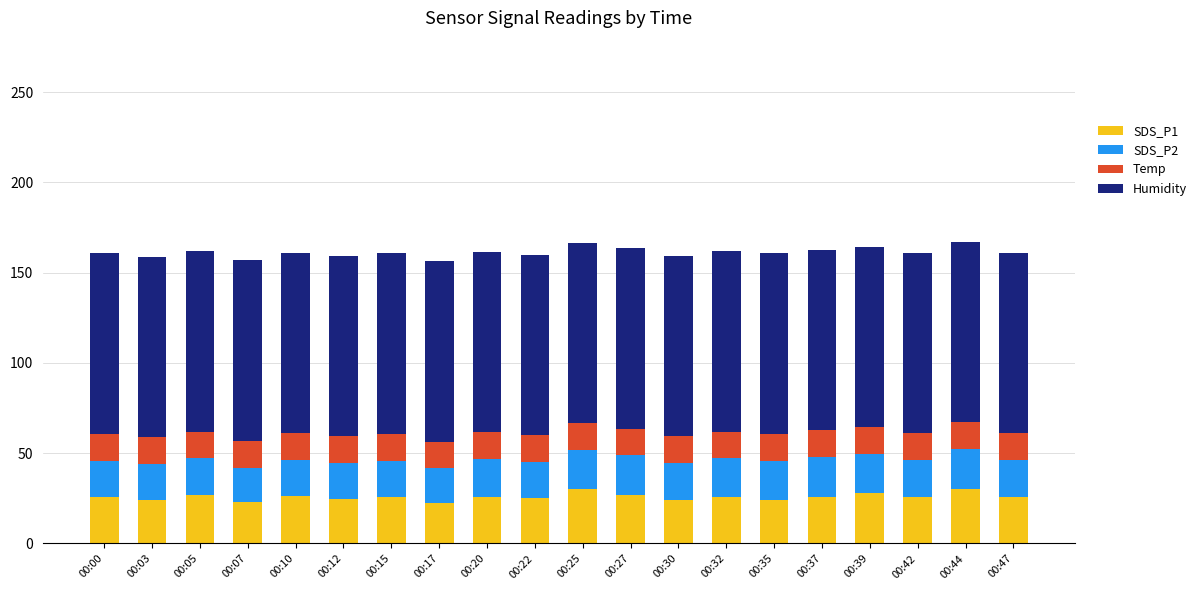

What is the sum of the SDS_P1 values at 00:25 and 00:03?

54.3